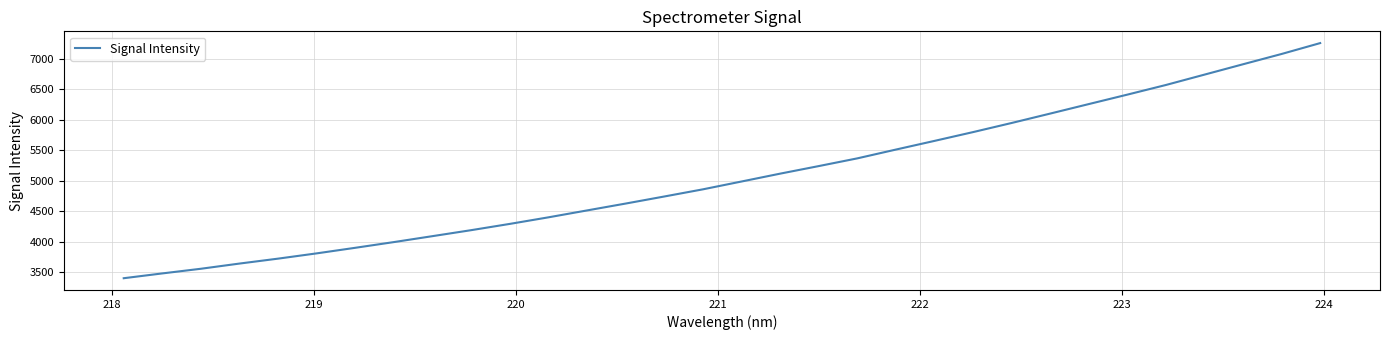

What is the greatest value displayed?

7253.4